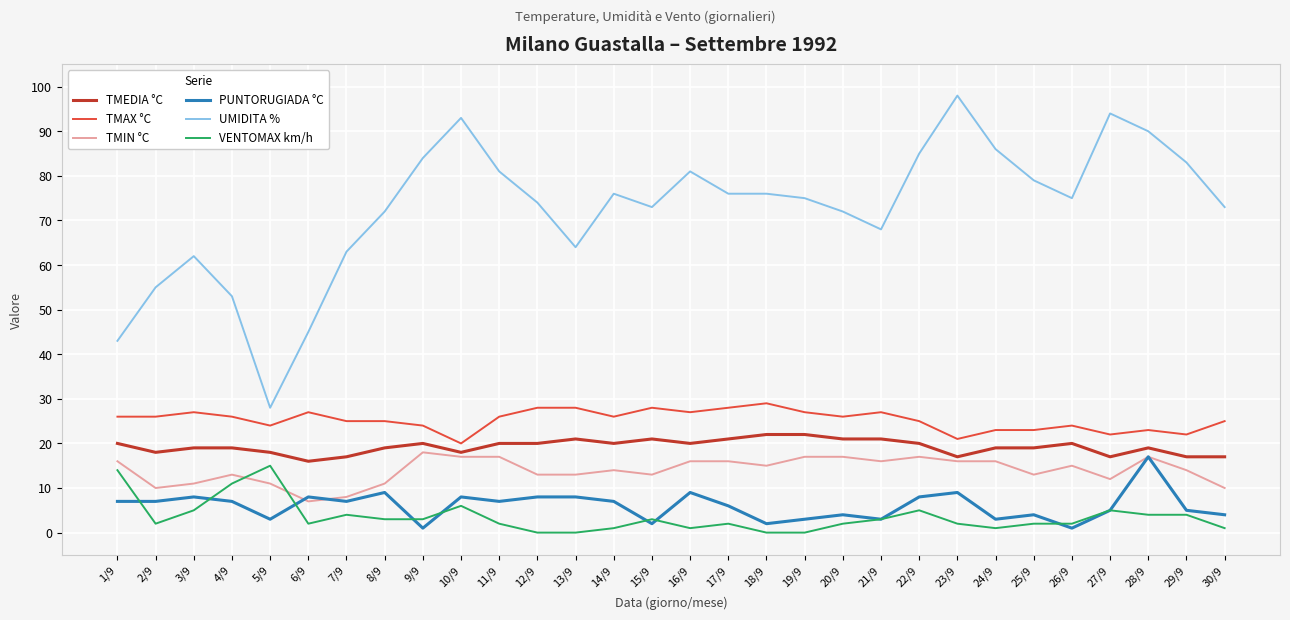

True or false: TMAX °C and VENTOMAX km/h cross at least once.

False